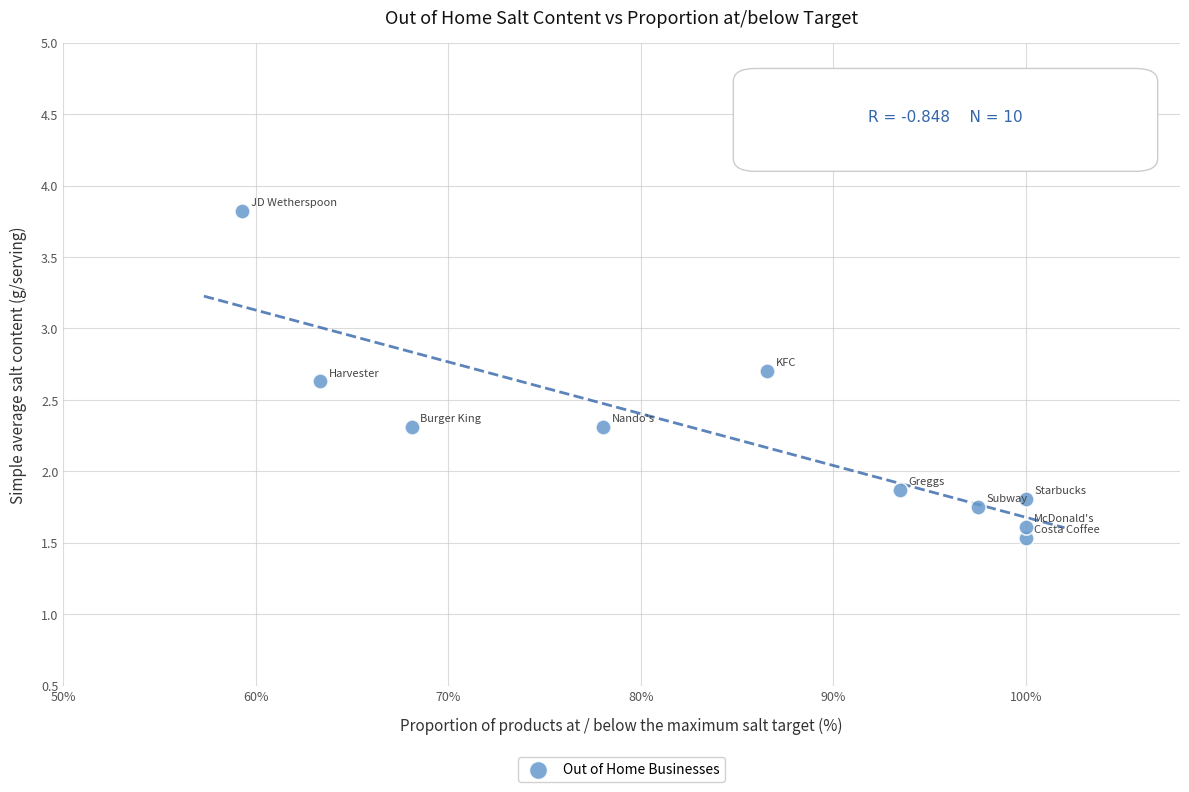

What is the average Y value?

2.2